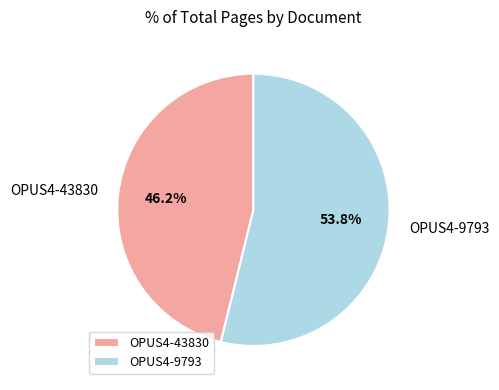

What is the ratio of the value at OPUS4-43830 to the value at OPUS4-9793?

0.9